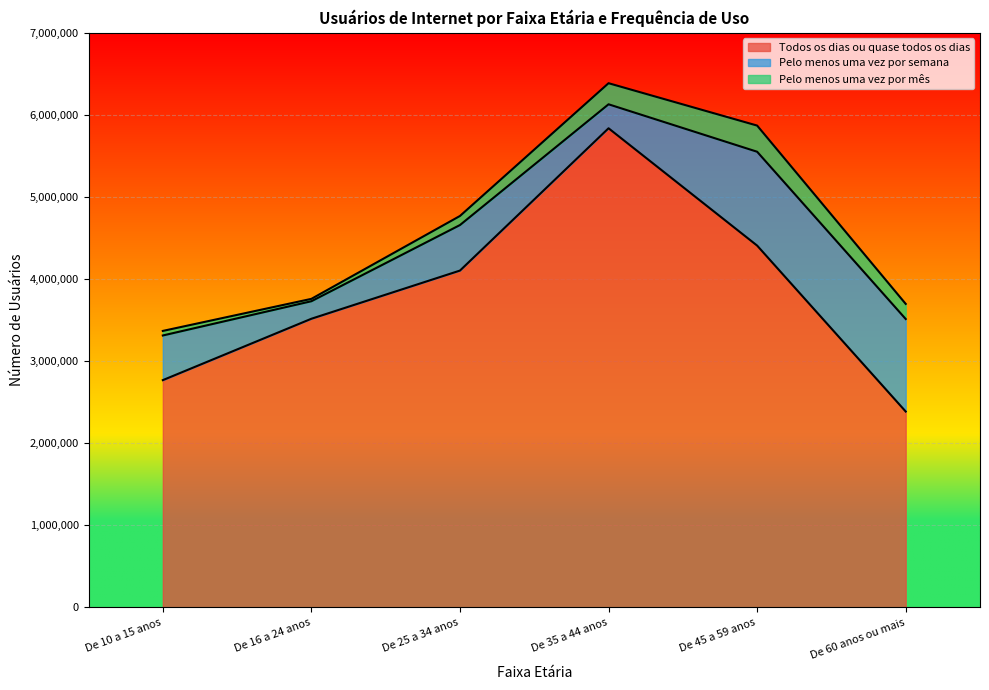

How many lines are shown in the chart?

3